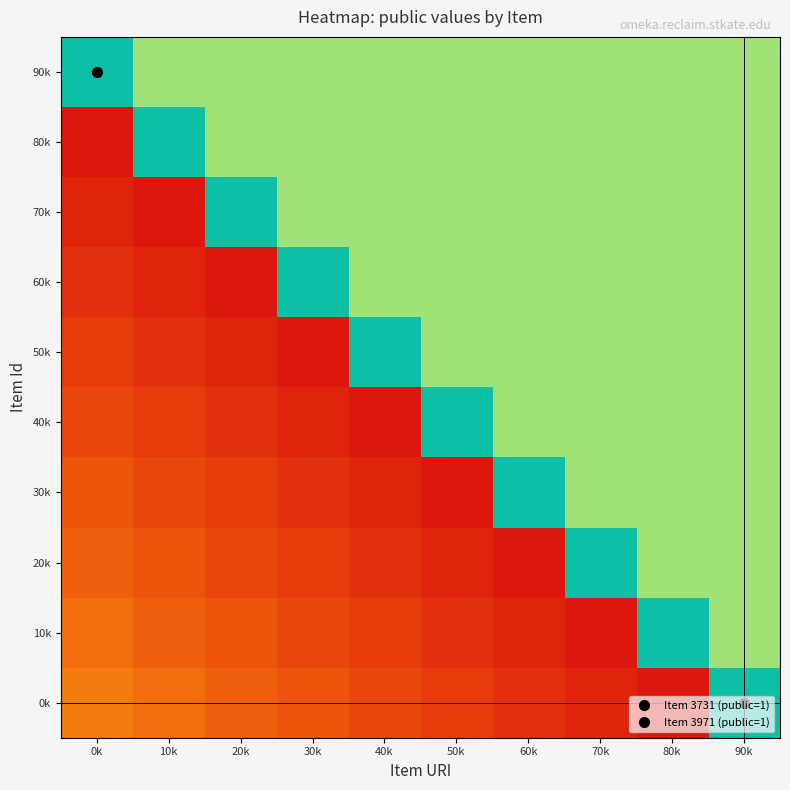

At which category is the sum across all series the highest?

90k